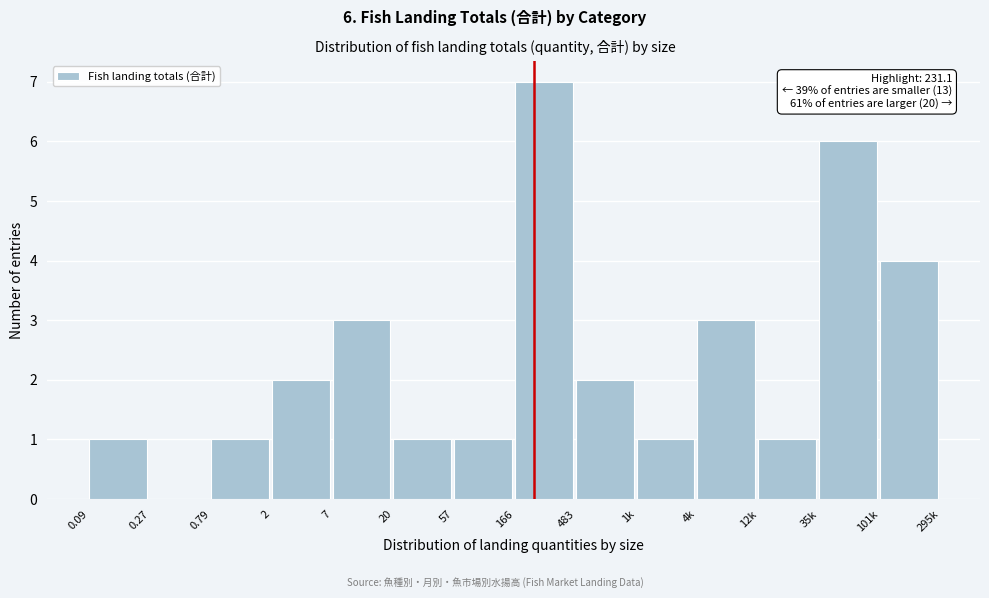

Reading left to right, transcribe all the data shown in this chart.

0.09=1	0.27=0	0.79=1	2=2	7=3	20=1	57=1	166=7	483=2	1k=1	4k=3	12k=1	35k=6	101k=4